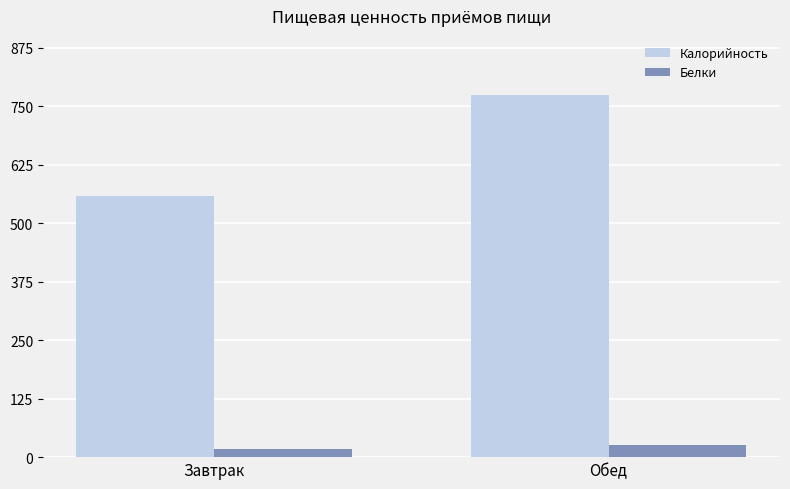

The Белки series shows 26.8 at Обед. True or false?

True